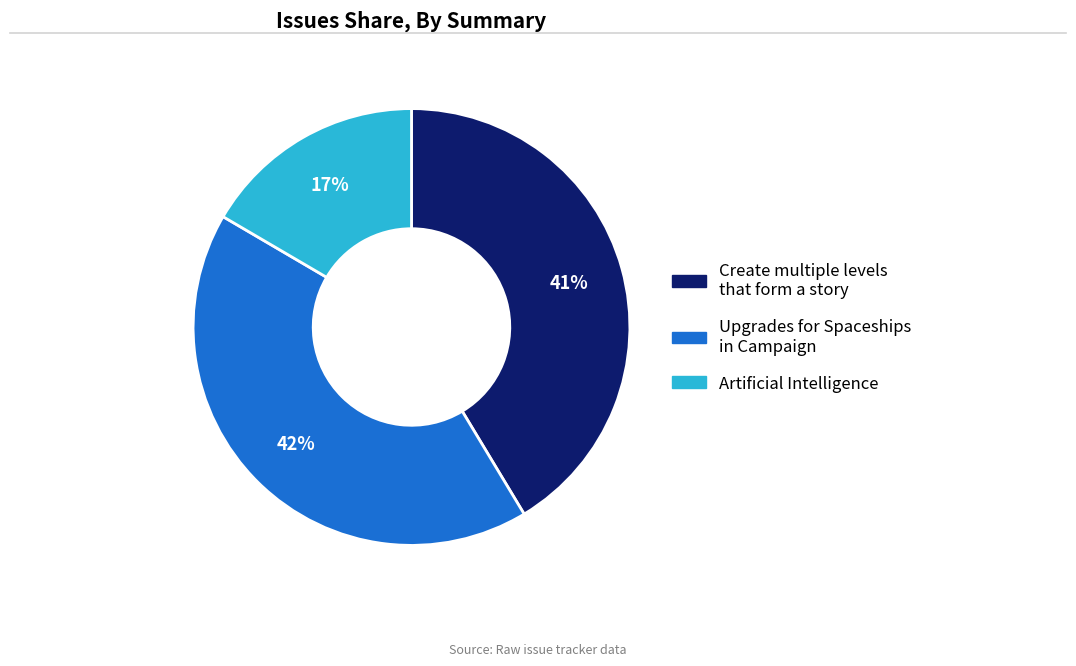

Do Upgrades for Spaceships in Campaign and Create multiple levels that form a story together represent more than half of the pie?

Yes